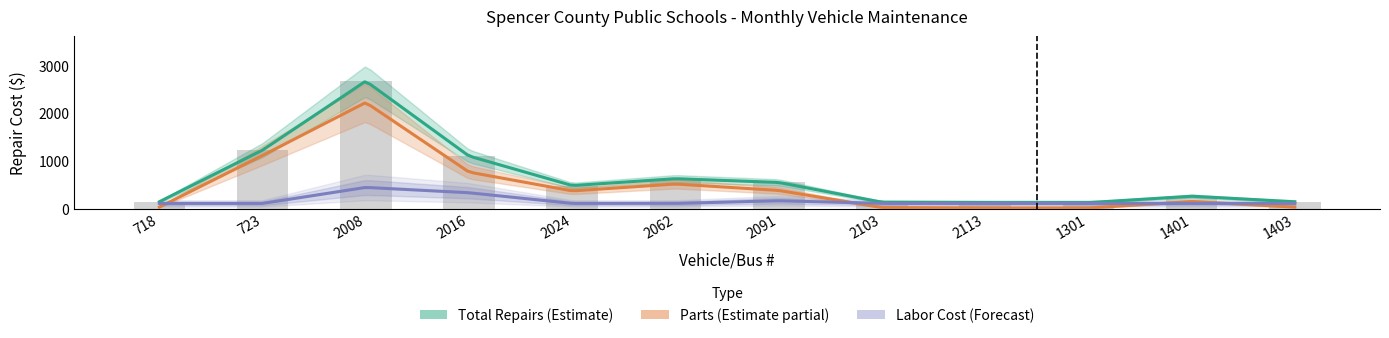

At 723, list the series in order from smallest to largest.

Labor Cost, Parts, Total Repairs